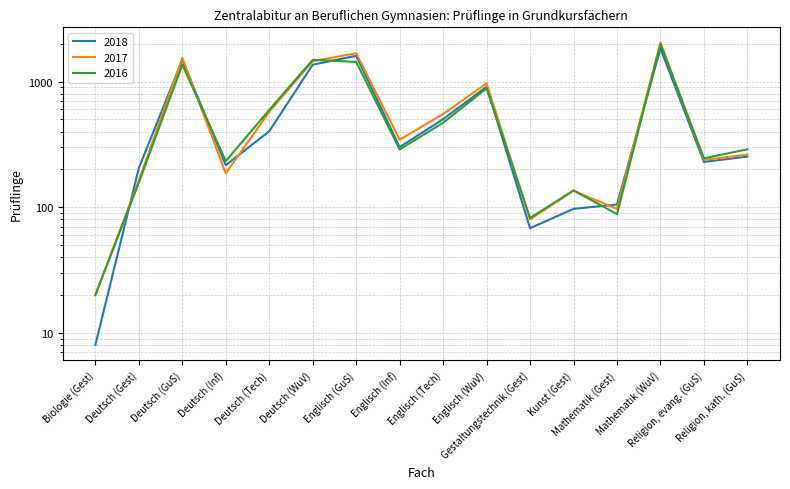

Where does the 2016 series first go above 289?

Deutsch (GuS)